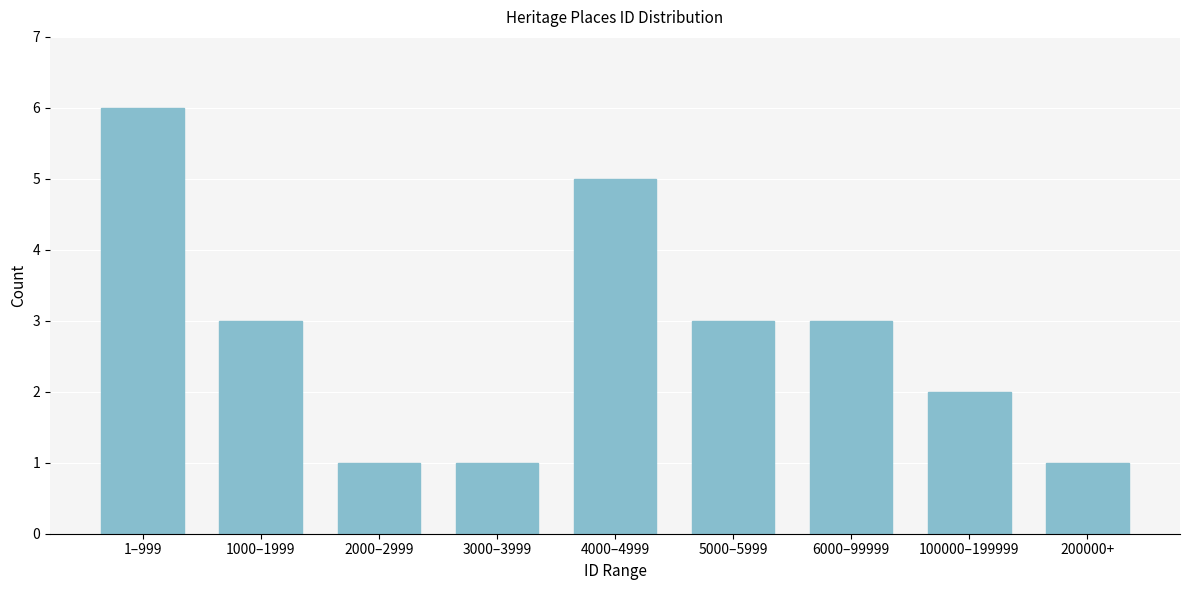

Reading left to right, extract all data points from this chart.

1–999=6	1000–1999=3	2000–2999=1	3000–3999=1	4000–4999=5	5000–5999=3	6000–99999=3	100000–199999=2	200000+=1